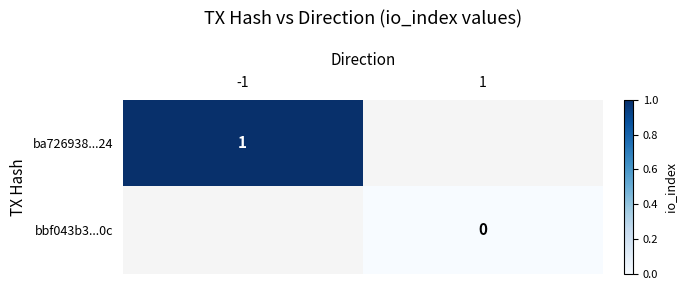

Is the value of bbf043b3...0c at 1 greater than the value of ba726938...24 at -1?

No